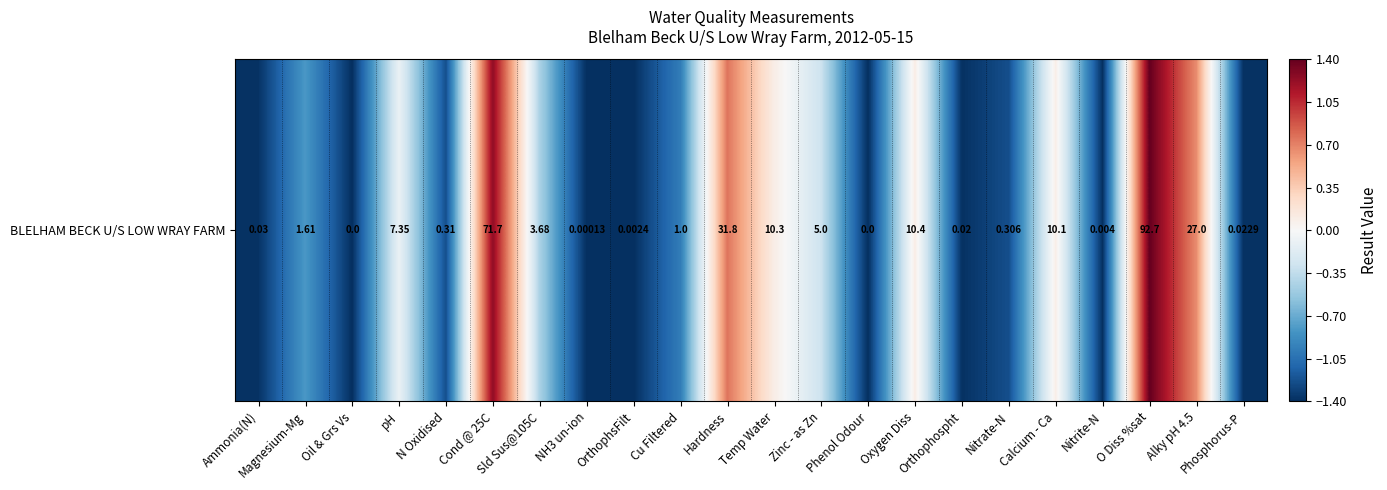

Which category has the highest value across all series?

O Diss %sat